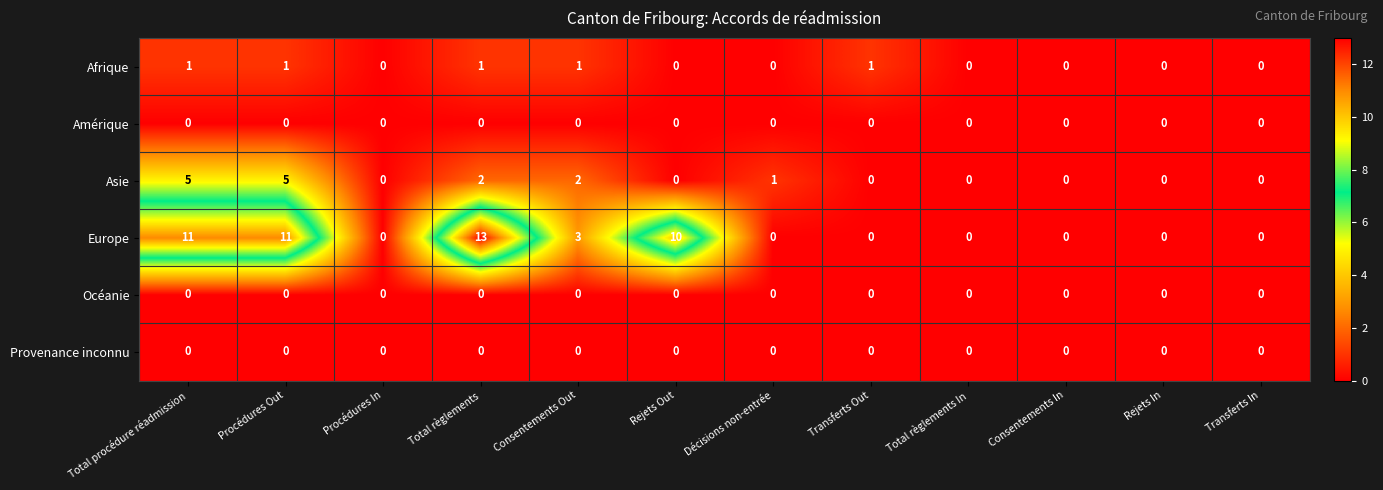

The Afrique series shows 1 at Procédures Out. True or false?

True